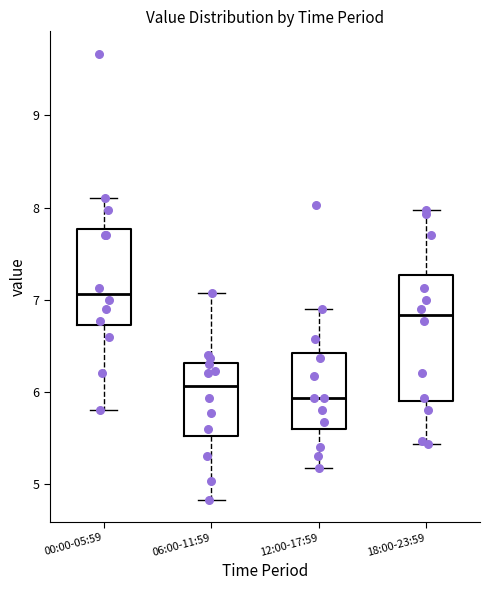

Reading left to right, read every box against the y-axis: the position of its median line, the range the box covers, and the ends of its whiskers. The values are not printed on the chart, so give them approximately, as read against the axis.

00:00-05:59: median 7.1, box 6.7 to 7.8, whiskers 5.8 to 8.1
06:00-11:59: median 6.1, box 5.5 to 6.3, whiskers 4.8 to 7.1
12:00-17:59: median 5.9, box 5.6 to 6.4, whiskers 5.2 to 6.9
18:00-23:59: median 6.8, box 5.9 to 7.3, whiskers 5.4 to 8.0